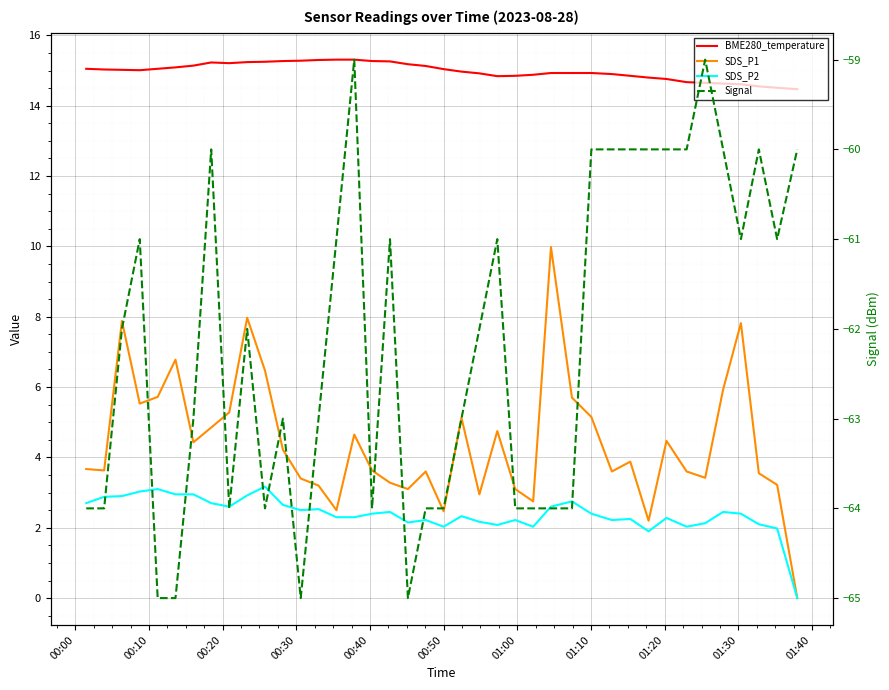

At which category is the sum across all series the highest?

01:30